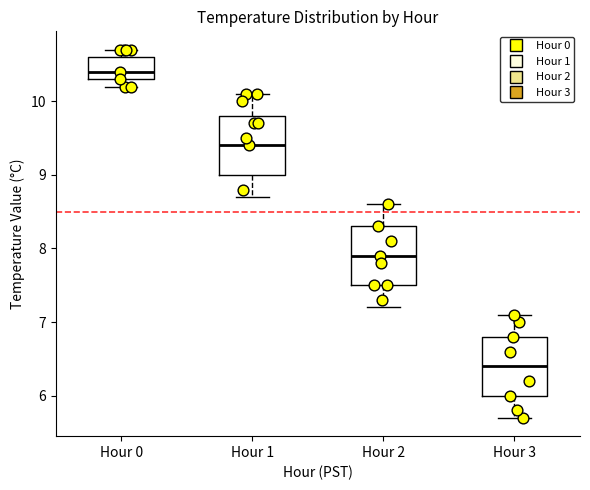

Where does the median line of the box for Hour 3 sit on the y-axis? The values are not printed on the chart, so give them approximately, as read against the axis.

6.4